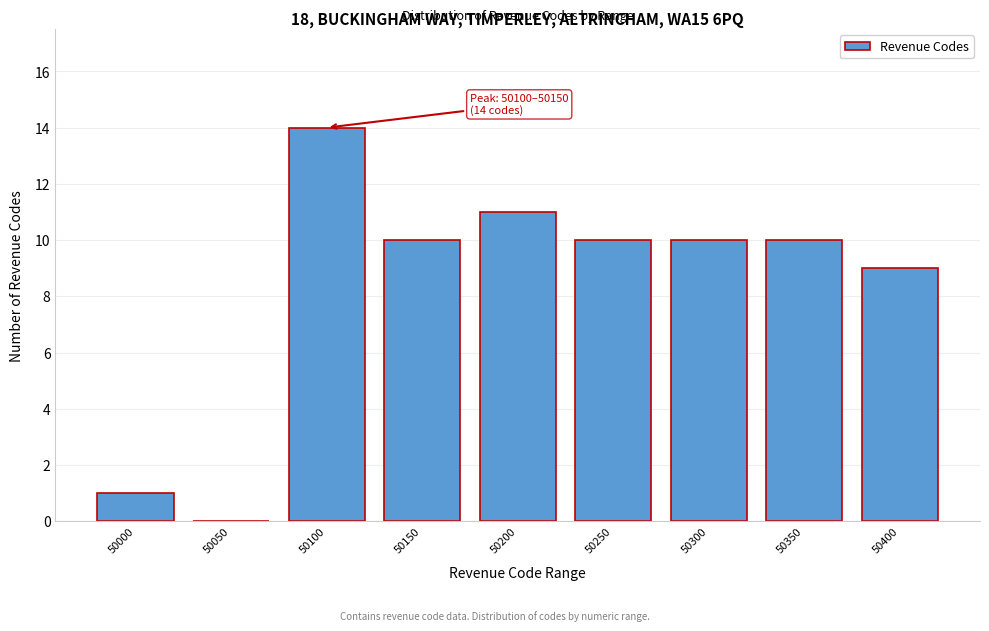

Reading left to right, list all the values displayed in this chart.

50000=1	50050=0	50100=14	50150=10	50200=11	50250=10	50300=10	50350=10	50400=9